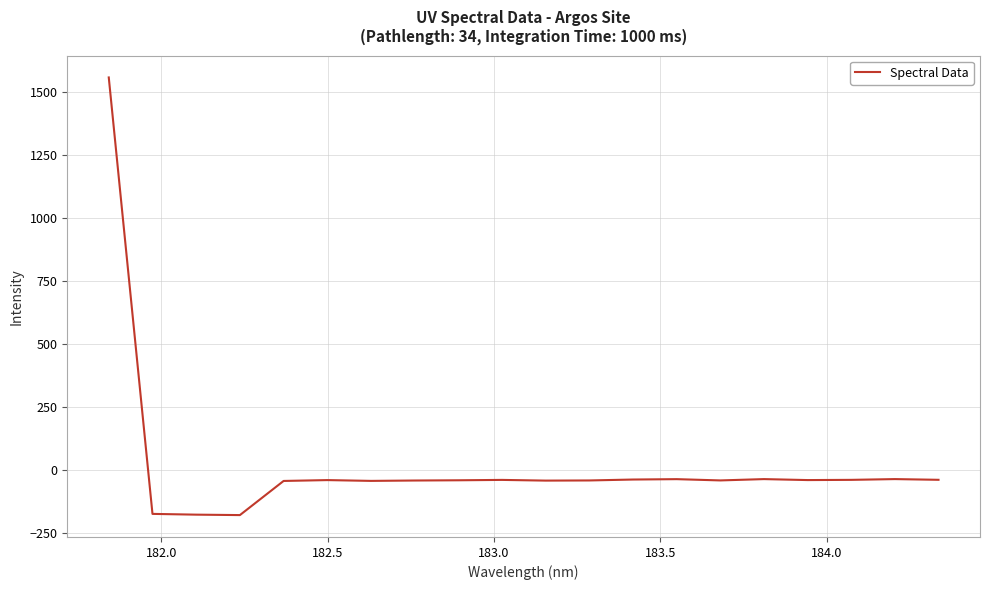

Count the number of values greater than -40.

6